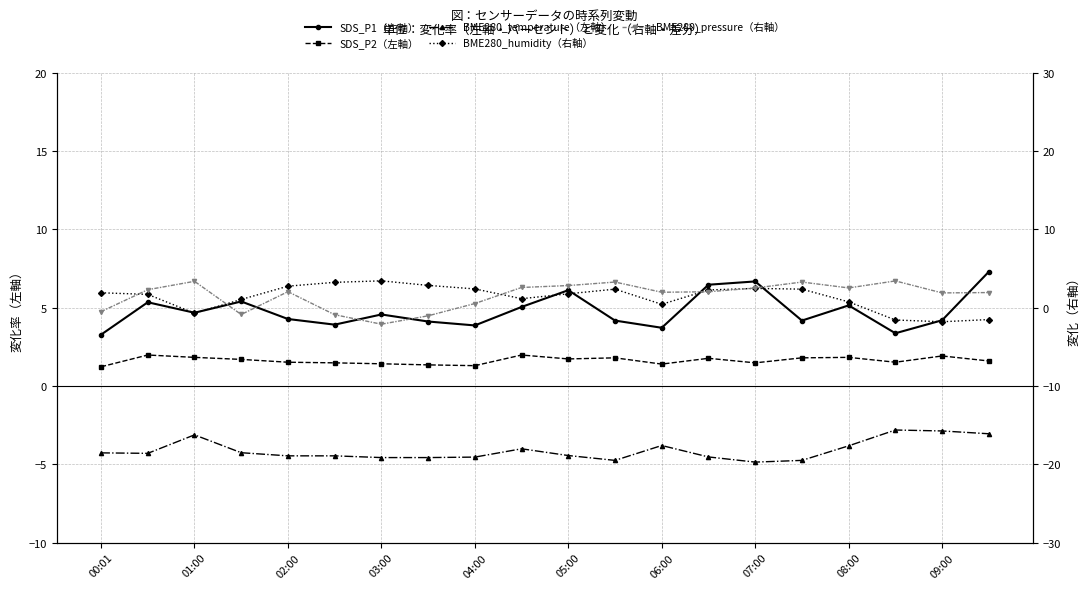

Reading left to right, transcribe all the data shown in this chart.

SDS_P1（左軸）: 3.3	5.3	4.7	5.4	4.3	3.9	4.6	4.1	3.9	5.0	6.1	4.2	3.7	6.5	6.7	4.2	5.2	3.4	4.2	7.3
SDS_P2（左軸）: 1.2	2.0	1.8	1.7	1.5	1.5	1.4	1.4	1.3	2.0	1.7	1.8	1.4	1.8	1.5	1.8	1.8	1.5	1.9	1.6
BME280_temperature（左軸）: -4.3	-4.3	-3.1	-4.3	-4.5	-4.5	-4.6	-4.6	-4.5	-4.0	-4.4	-4.8	-3.8	-4.5	-4.9	-4.8	-3.8	-2.8	-2.9	-3.0
BME280_humidity（右軸）: 1.9	1.7	-0.7	1.1	2.8	3.2	3.4	2.9	2.4	1.2	1.8	2.4	0.4	2.3	2.5	2.4	0.8	-1.6	-1.8	-1.5
BME280_pressure（右軸）: -0.5	2.3	3.4	-0.9	2.1	-0.9	-2.1	-1.0	0.5	2.6	2.8	3.3	2.0	2.0	2.5	3.3	2.5	3.4	1.9	1.9